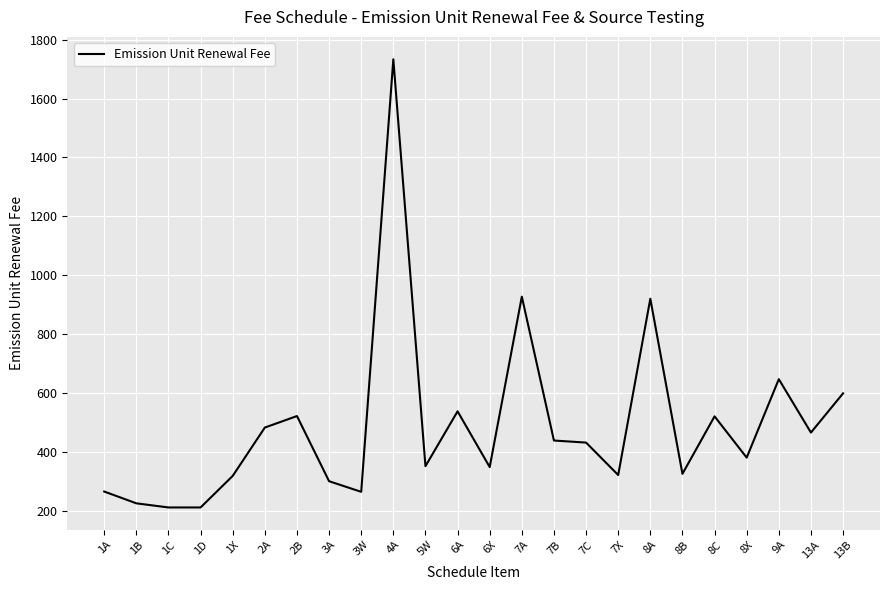

What is the difference between the second highest and minimum values?

715